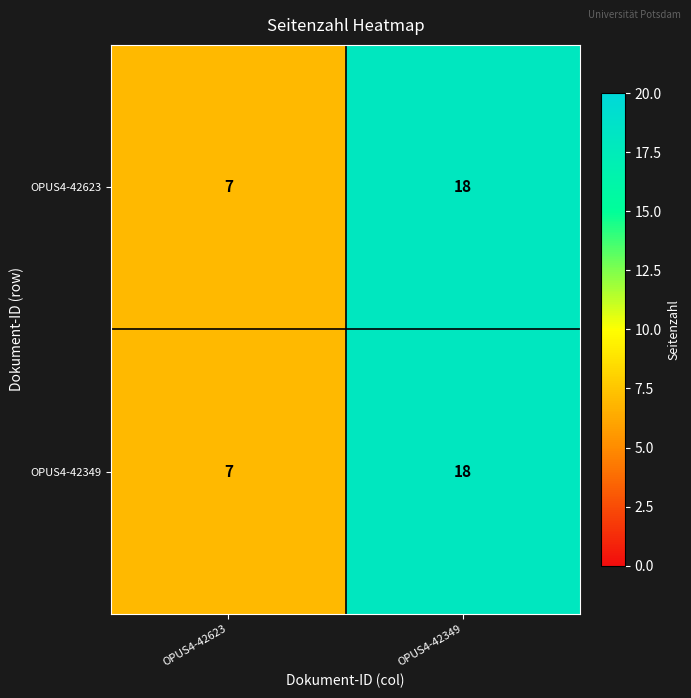

What value does the OPUS4-42349 series have at OPUS4-42623, to the nearest 10?

10